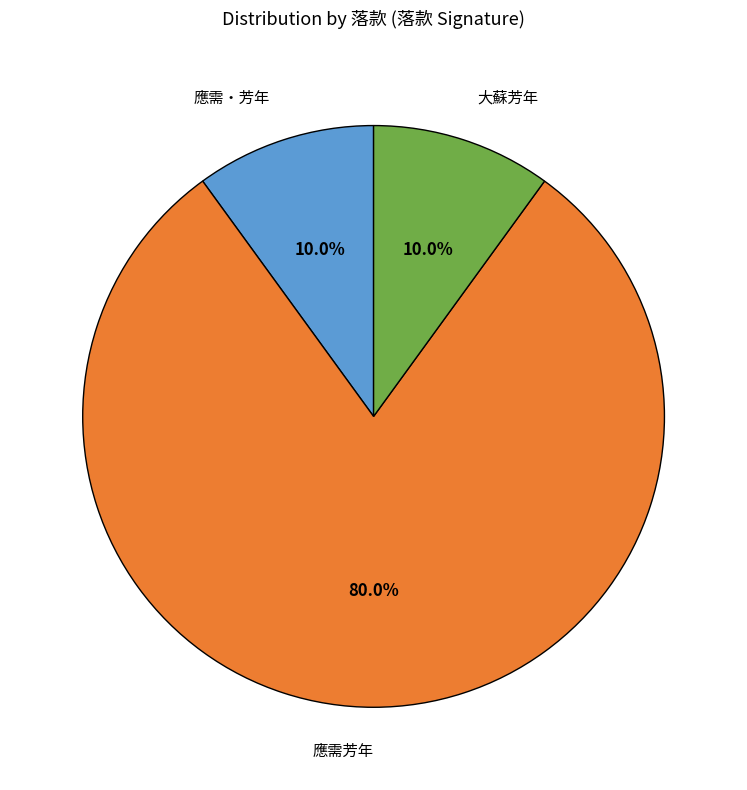

Approximately how many times larger is the value at 大蘇芳年 compared to 應需芳年?

0.1